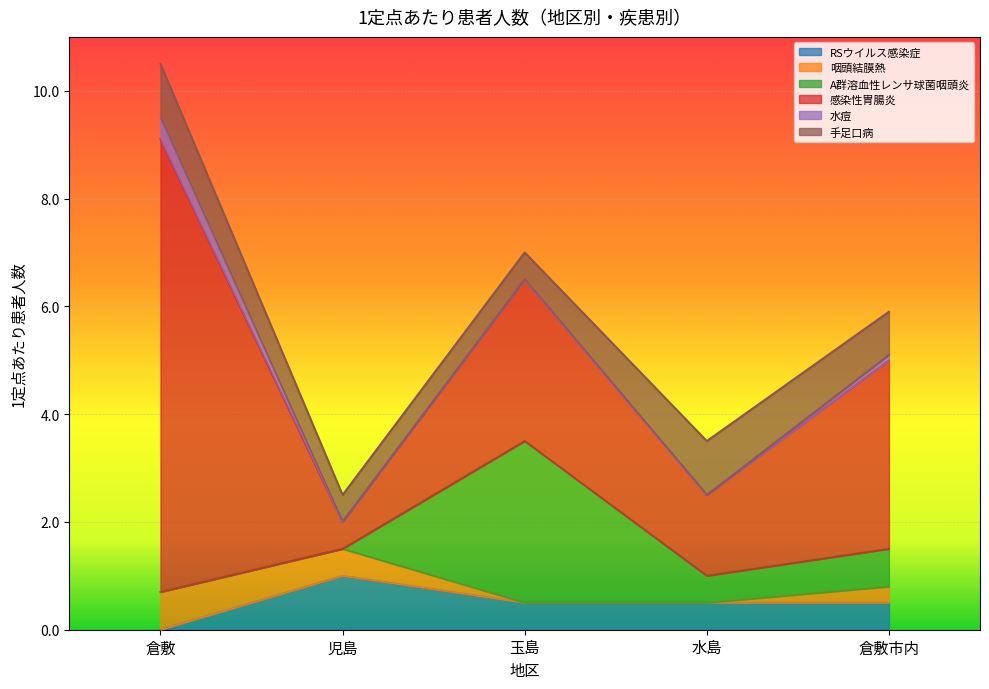

Where do 手足口病 and RSウイルス感染症 first cross each other?

倉敷 and 児島